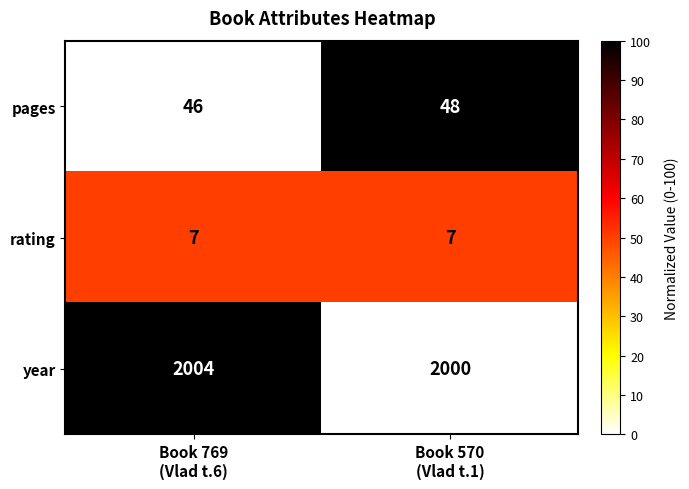

Reading right to left, what are all the values shown in this chart?

pages: 48	46
rating: 7	7
year: 2000	2004